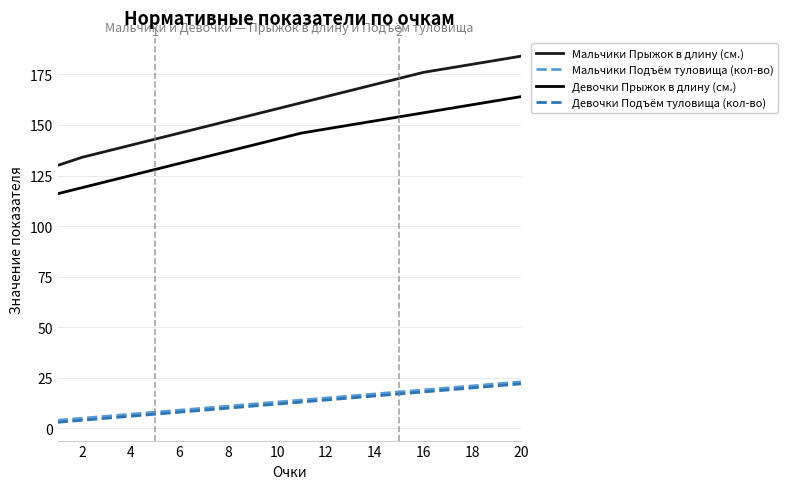

How many lines are shown in the chart?

4